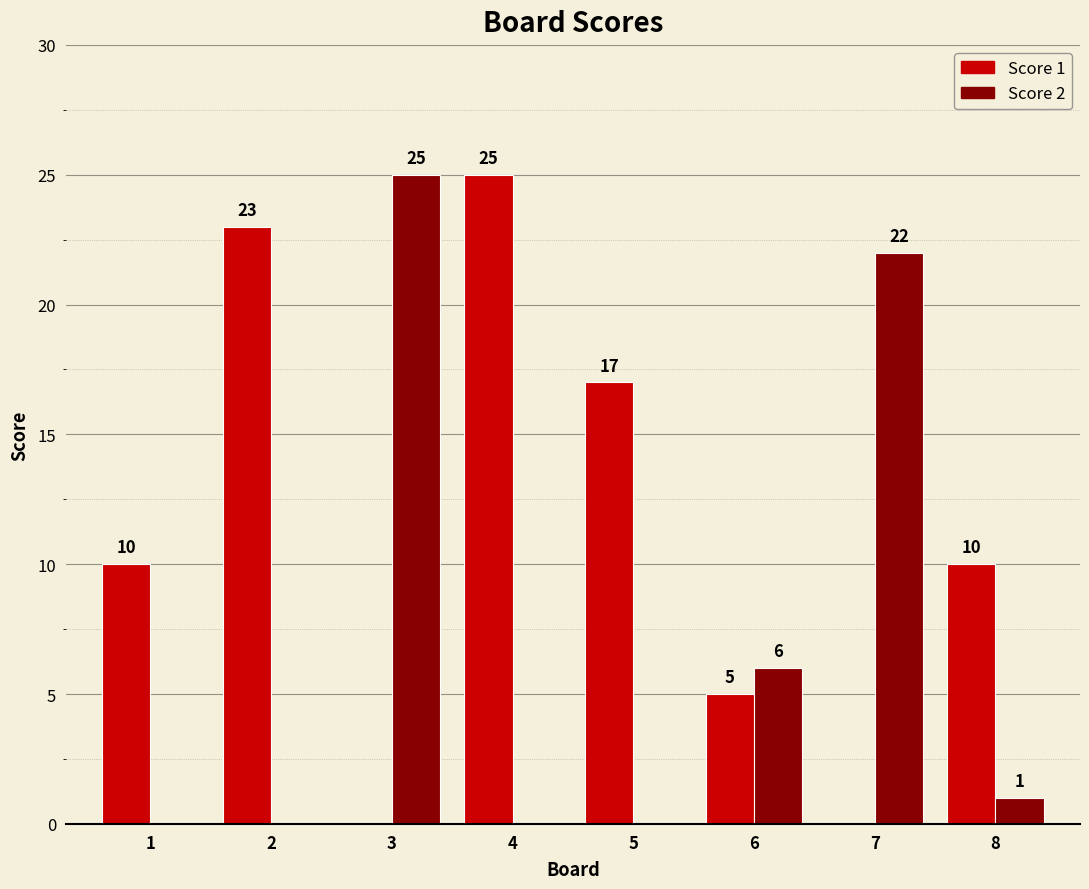

Is it true that Score 1 equals 15 at 8?

False